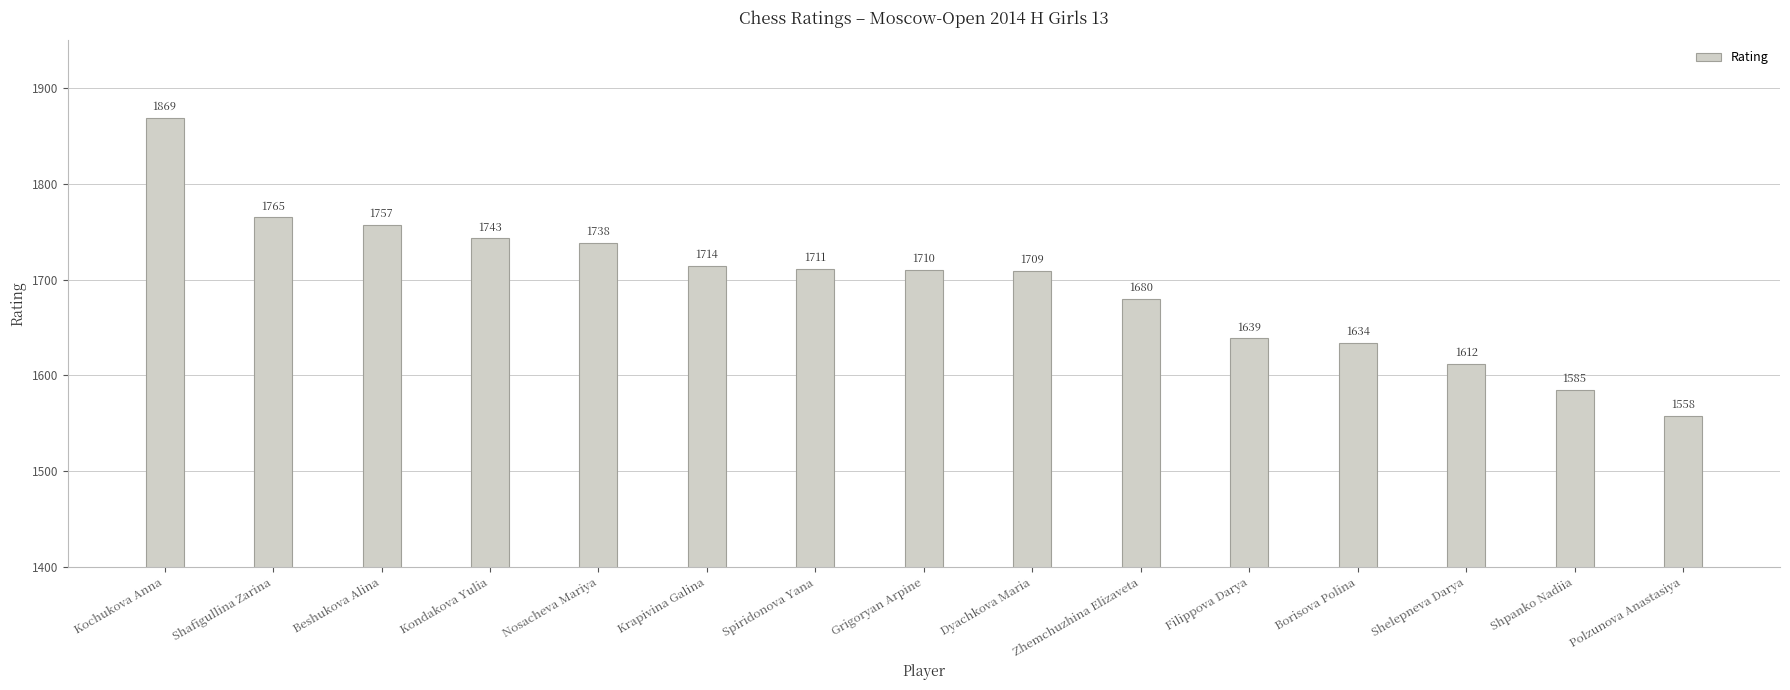

Rank the categories by value from lowest to highest.

Polzunova Anastasiya, Shpanko Nadiia, Shelepneva Darya, Borisova Polina, Filippova Darya, Zhemchuzhina Elizaveta, Dyachkova Maria, Grigoryan Arpine, Spiridonova Yana, Krapivina Galina, Nosacheva Mariya, Kondakova Yulia, Beshukova Alina, Shafigullina Zarina, Kochukova Anna